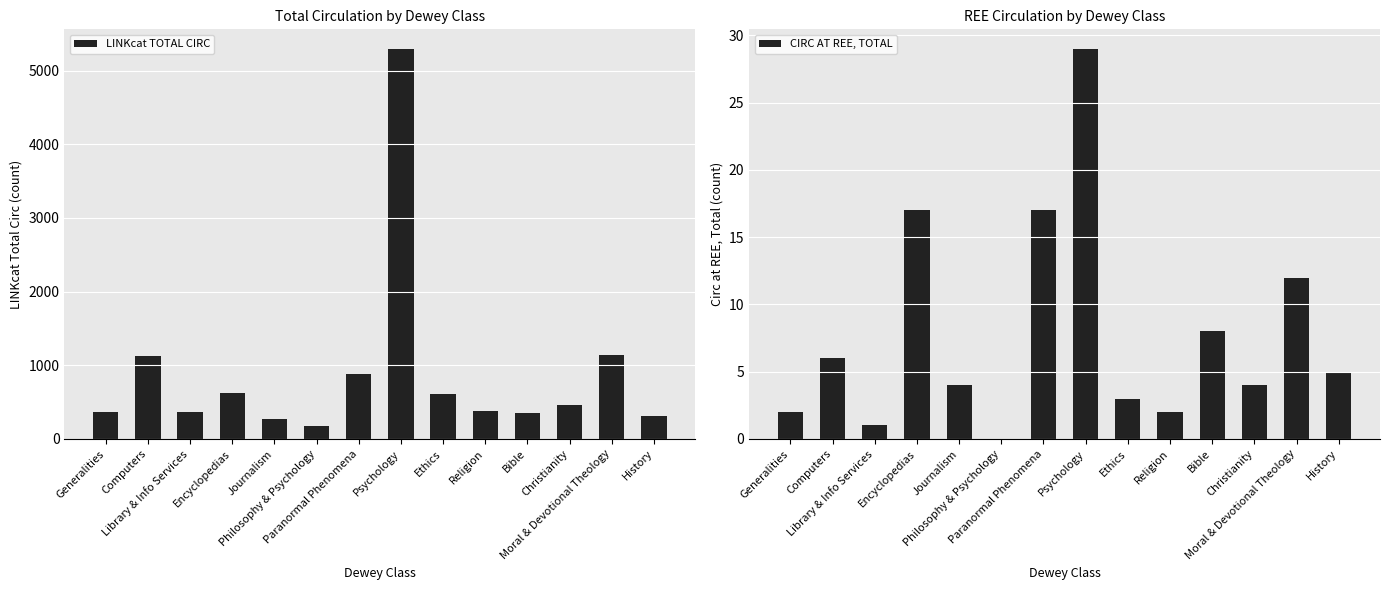

Reading left to right, extract all data points from this chart.

LINKcat TOTAL CIRC: Generalities=361	Computers=1126	Library & Info Services=363	Encyclopedias=618	Journalism=265	Philosophy & Psychology=176	Paranormal Phenomena=875	Psychology=5295	Ethics=605	Religion=383	Bible=351	Christianity=462	Moral & Devotional Theology=1142	History=312
CIRC AT REE, TOTAL: Generalities=2	Computers=6	Library & Info Services=1	Encyclopedias=17	Journalism=4	Philosophy & Psychology=0	Paranormal Phenomena=17	Psychology=29	Ethics=3	Religion=2	Bible=8	Christianity=4	Moral & Devotional Theology=12	History=5